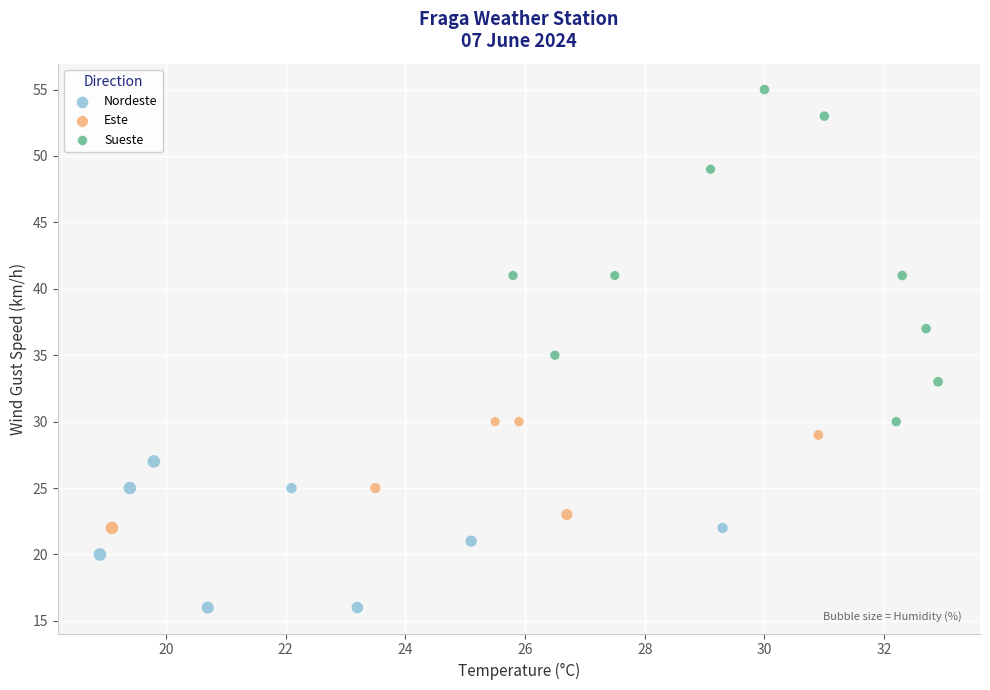

Which series reaches the minimum Y coordinate?

Nordeste